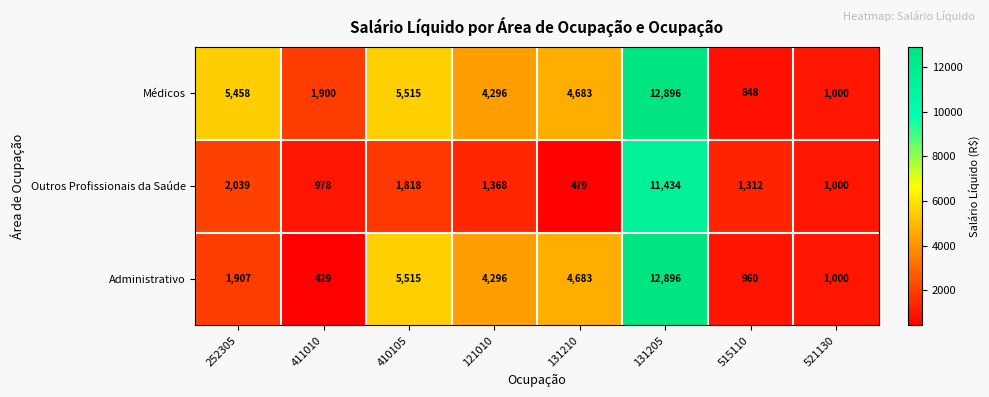

Rank the series by their average value, from lowest to highest.

Outros Profissionais da Saúde, Administrativo, Médicos